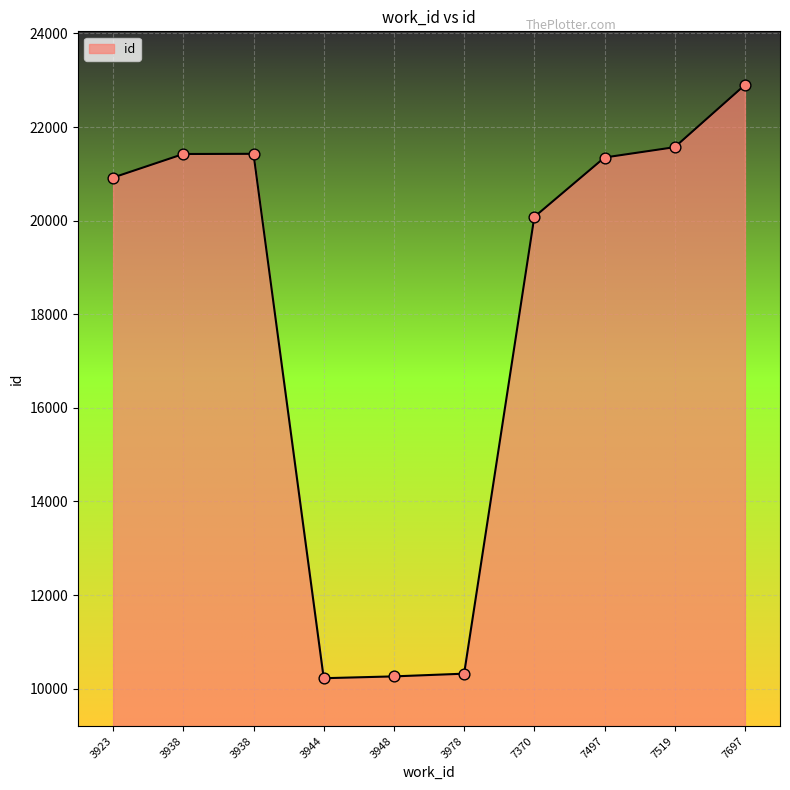

How many lines are shown in the chart?

1